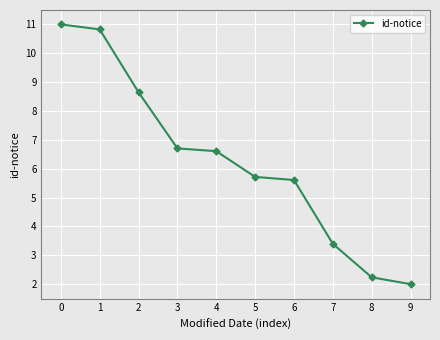

Reading right to left, extract all data points from this chart.

2.0	2.2	3.4	5.6	5.7	6.6	6.7	8.6	10.8	11.0